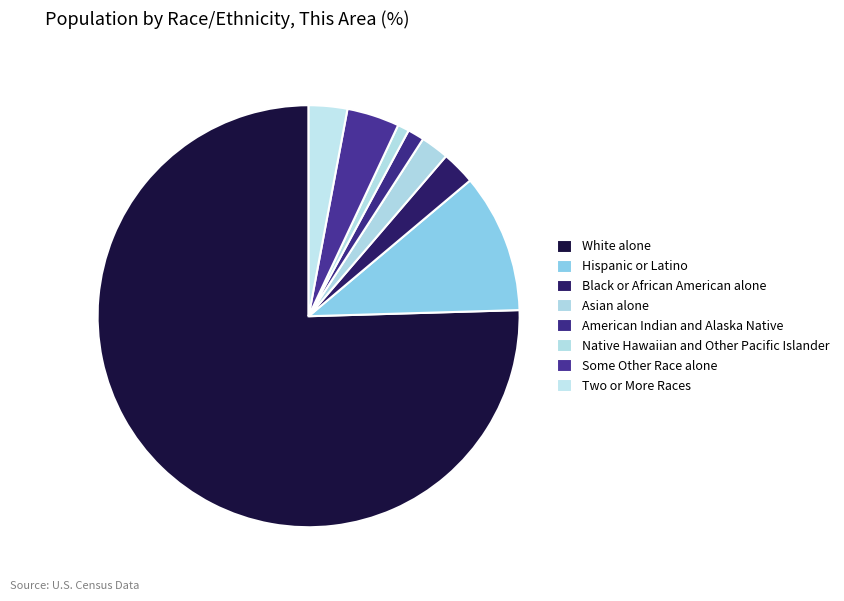

Rank the categories by value from highest to lowest.

White alone, Hispanic or Latino, Some Other Race alone, Two or More Races, Black or African American alone, Asian alone, American Indian and Alaska Native, Native Hawaiian and Other Pacific Islander